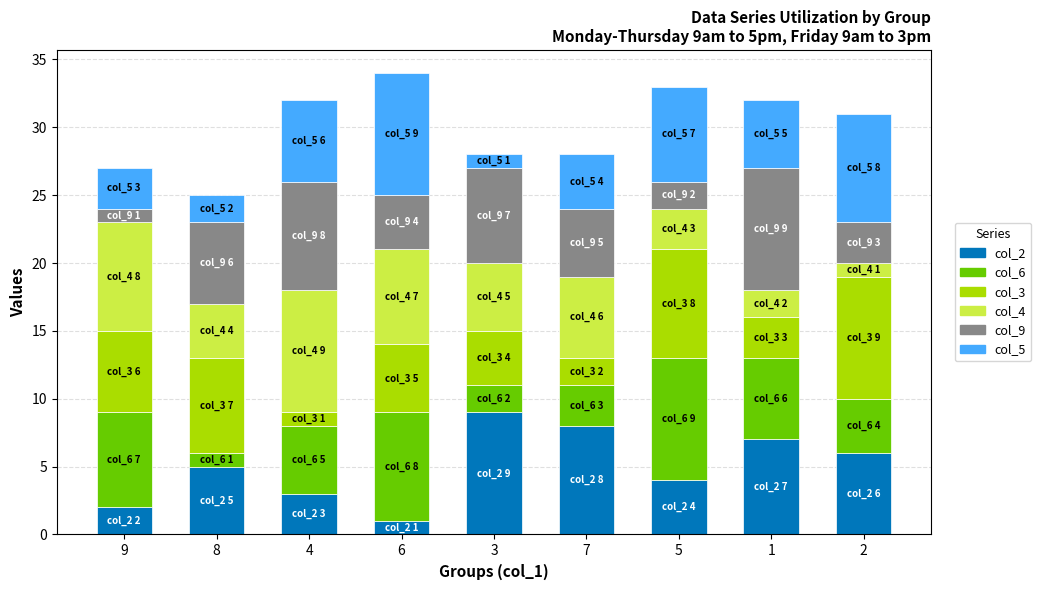

Is it true that col_2 equals 9 at 3?

True